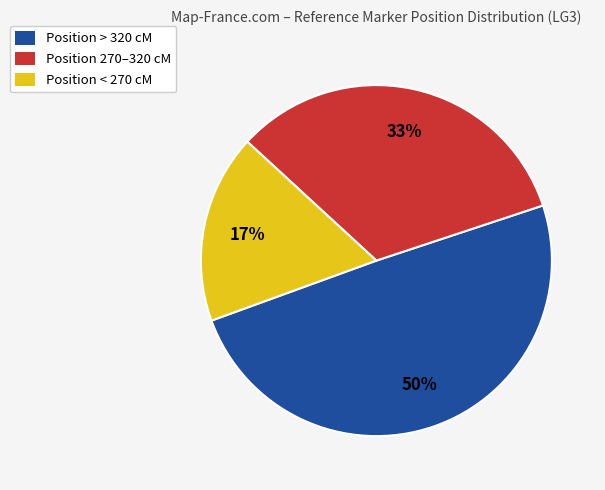

To the nearest percent, what portion does Position > 320 cM represent?

50%